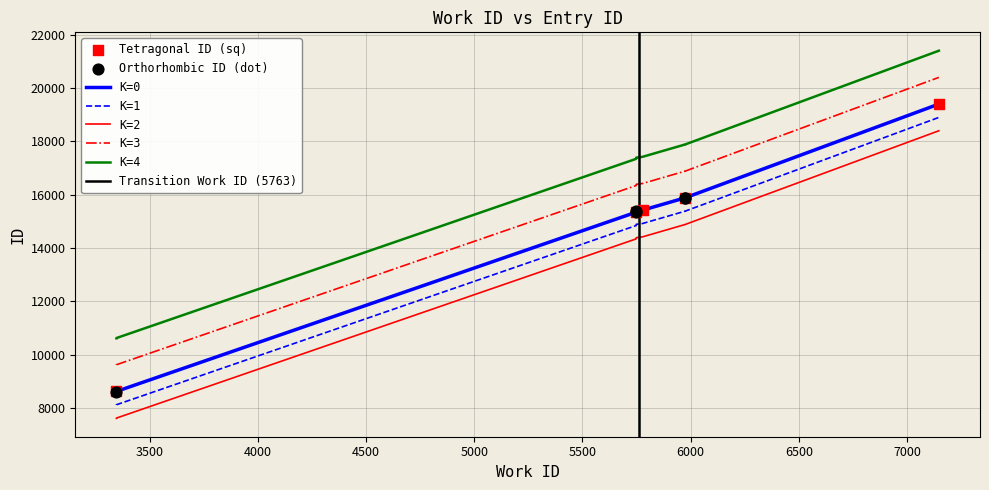

What is the change in value from 5748 to 5778?

+77